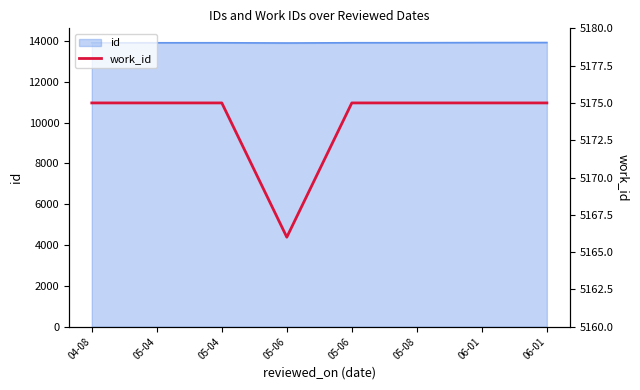

Rank the categories by value from lowest to highest.

05-06, 04-08, 05-04, 05-04, 05-06, 05-08, 06-01, 06-01